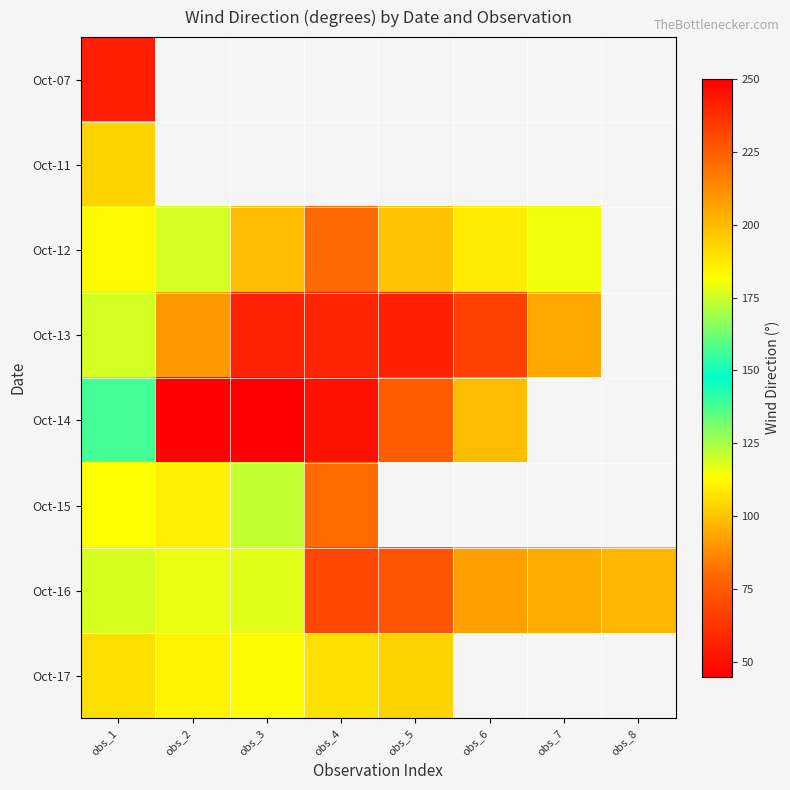

Which category has the highest value across all series?

obs_2